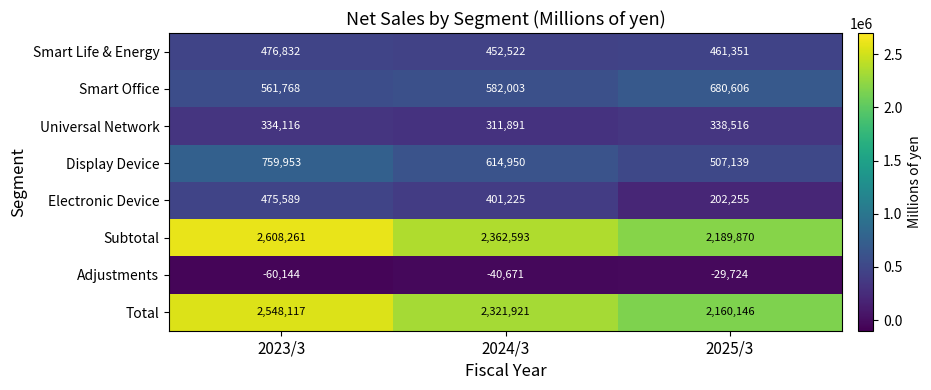

At how many categories does at least one series exceed 36733?

3